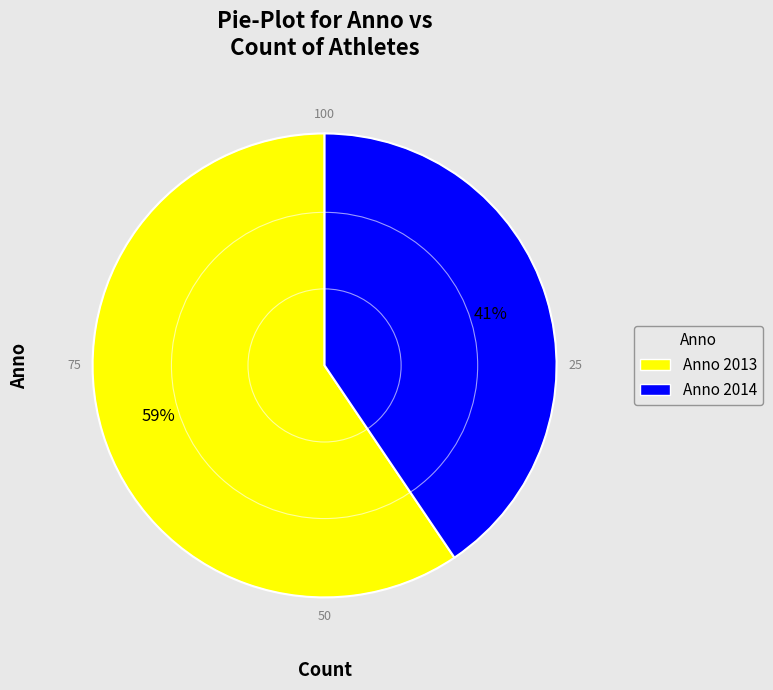

Rank the categories by value from highest to lowest.

Anno 2013, Anno 2014